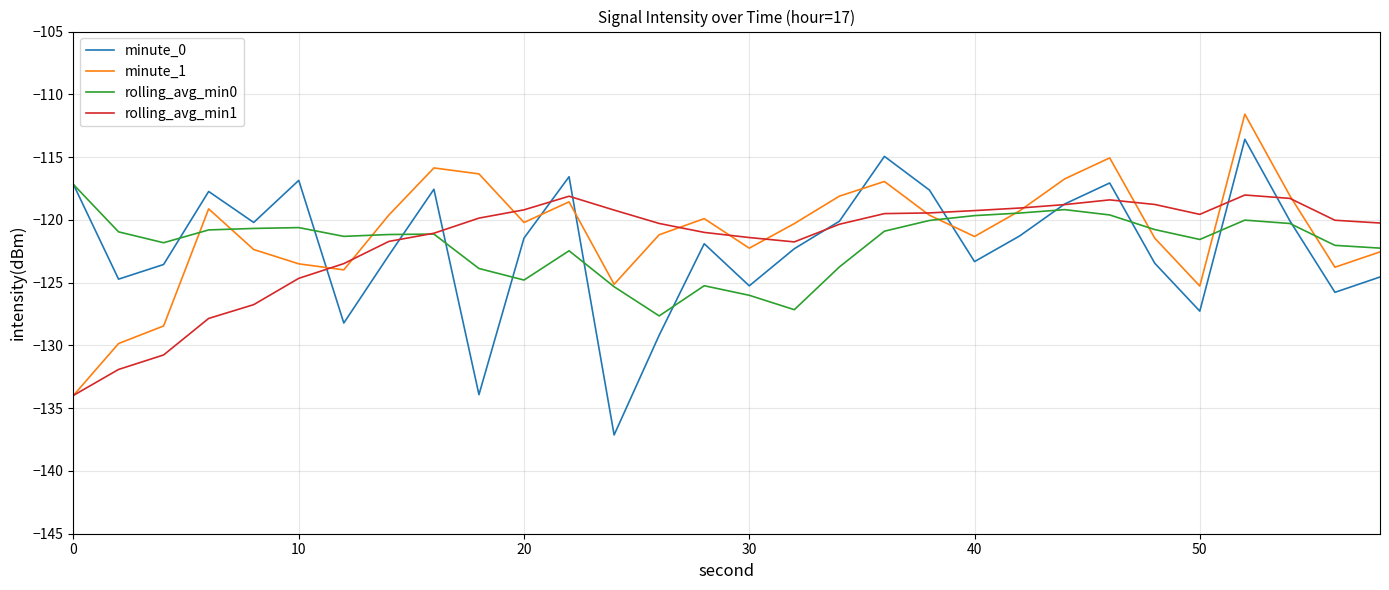

What is the minimum value for minute_0?

-137.1